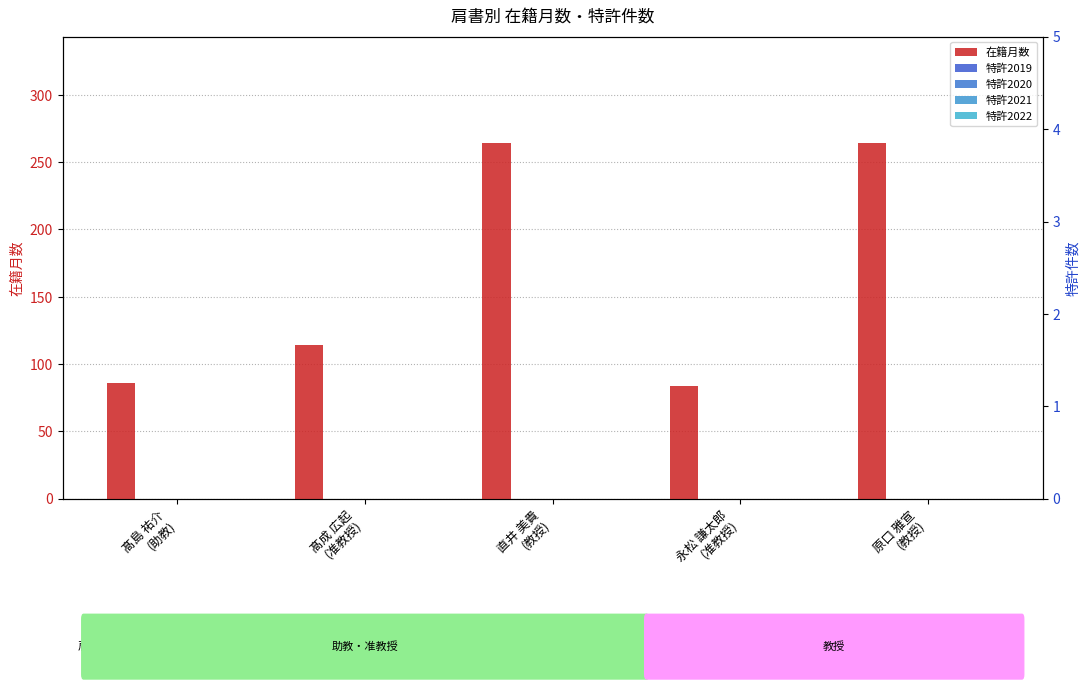

The 特許2021 series shows 0 at 髙島 祐介
(助教). True or false?

True